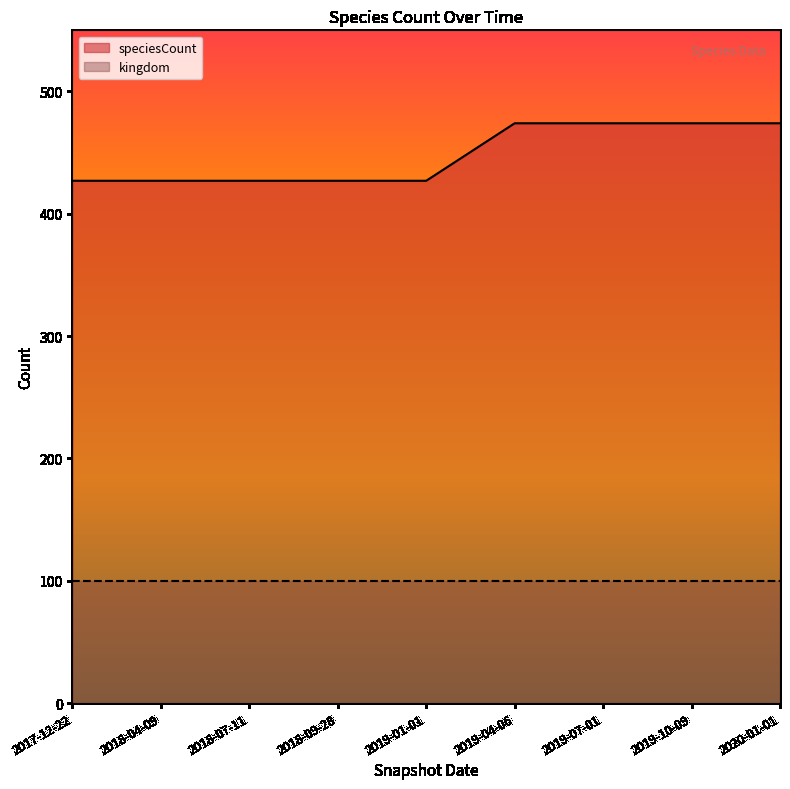

Is the value of kingdom at 2019-01-01 greater than the value of speciesCount at 2019-01-01?

No